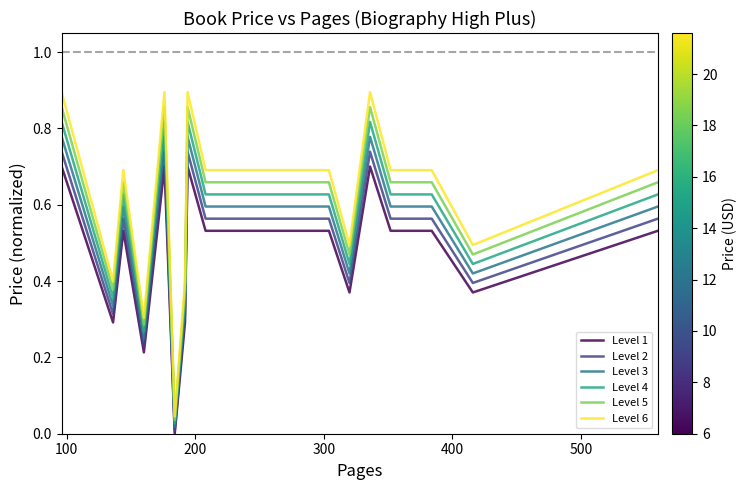

Which series has the largest range (max minus min)?

Level 6